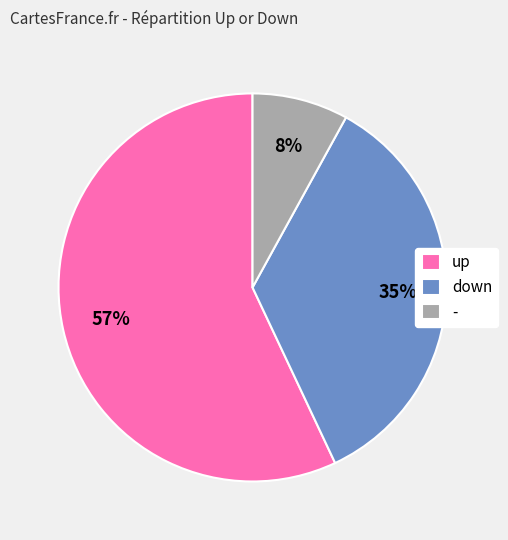

How many segments does this pie chart have?

3